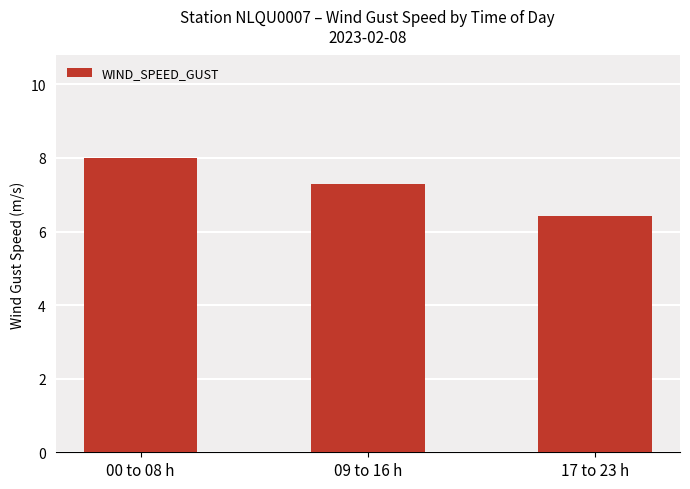

How many bars are there in total?

3